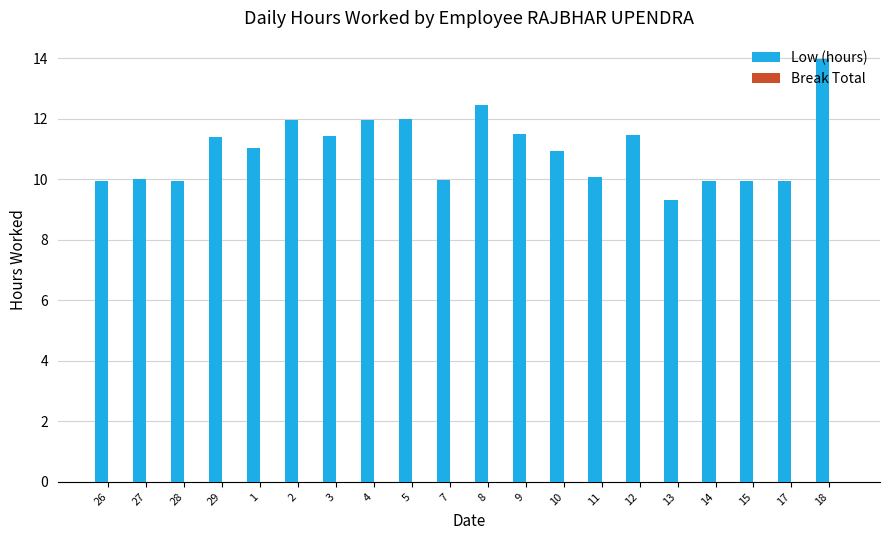

What value does the data have at 5?

12.0